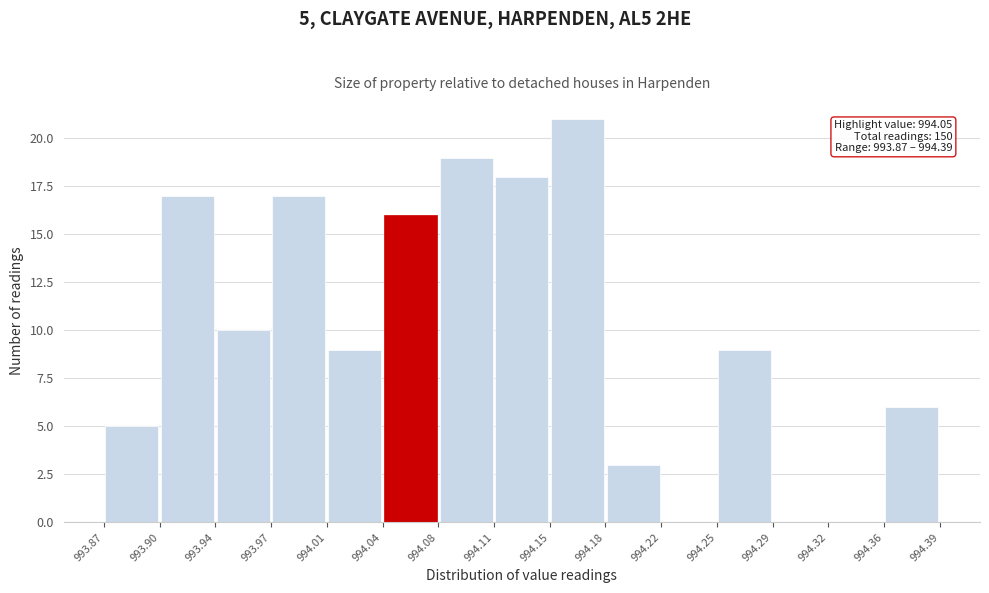

Which range on the x-axis has the tallest bar?

994.15 to 994.18